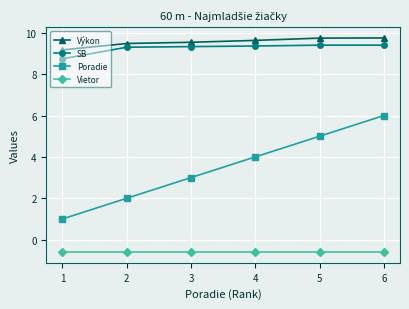

True or false: Výkon has a value of 9.5 at 2.

True